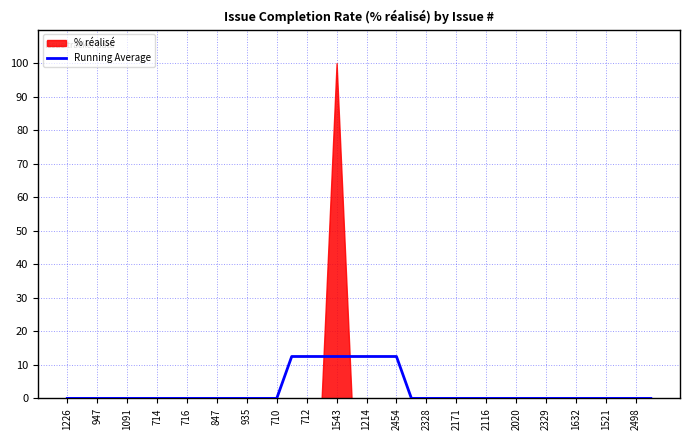

What is the highest value of the Running Average series?

12.5